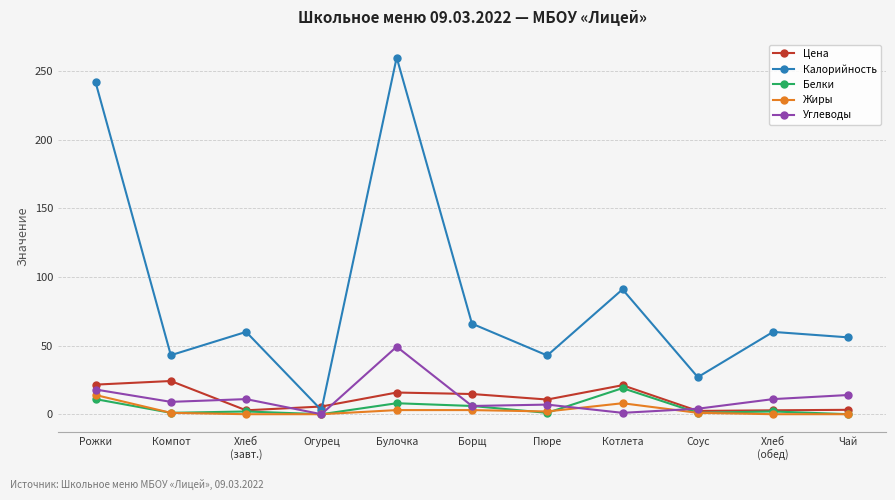

Where is Калорийность nearest to the value 131?

Котлета